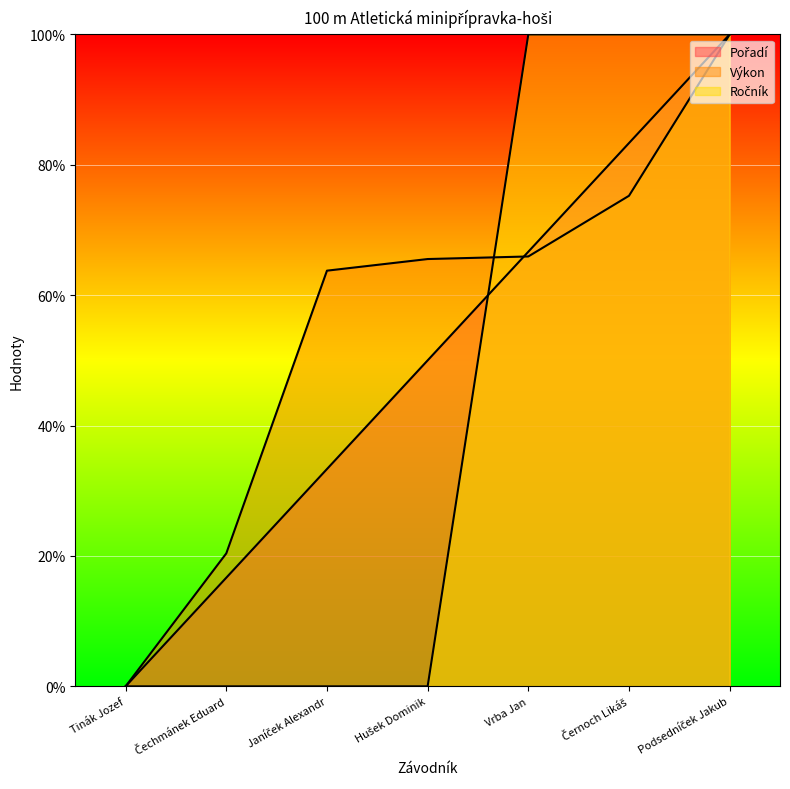

Reading left to right, list all the values displayed in this chart.

Pořadí: 0.0	16.7	33.3	50.0	66.7	83.3	100.0
Výkon: 0.0	20.4	63.8	65.5	65.9	75.2	100.0
Ročník: 0.0	0.0	0.0	0.0	100.0	100.0	100.0